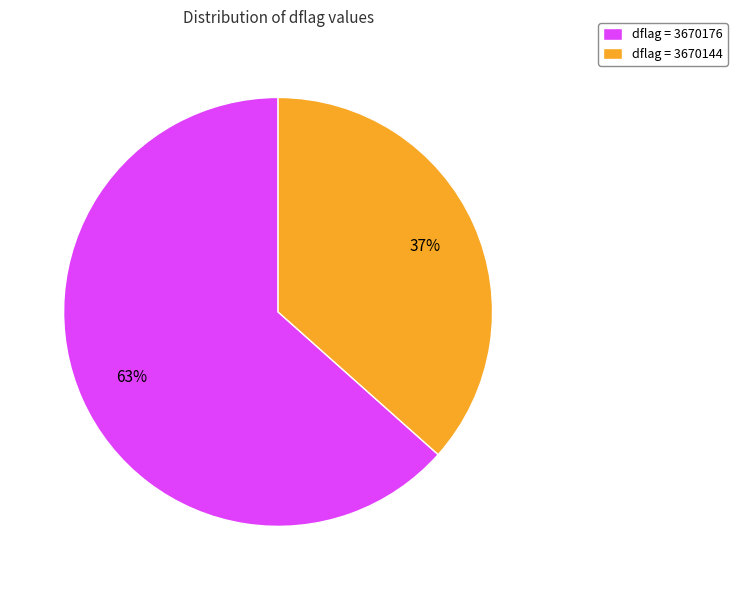

To the nearest percent, what percentage of the pie is dflag = 3670176?

63%